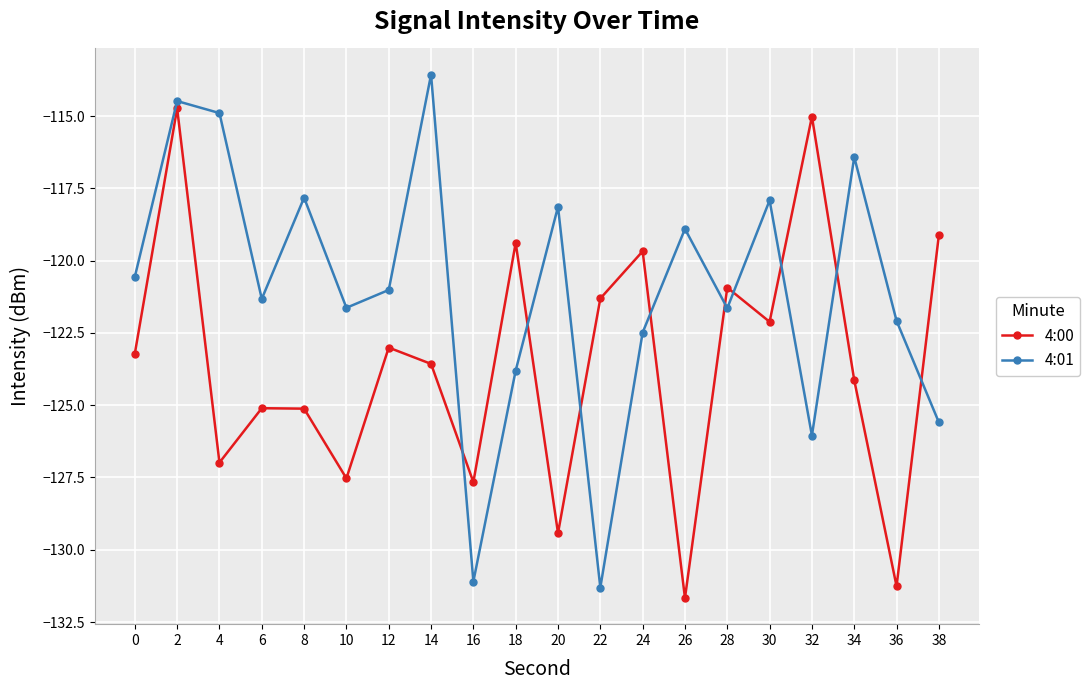

True or false: 4:01 has more than 0 points higher than both neighbors.

True